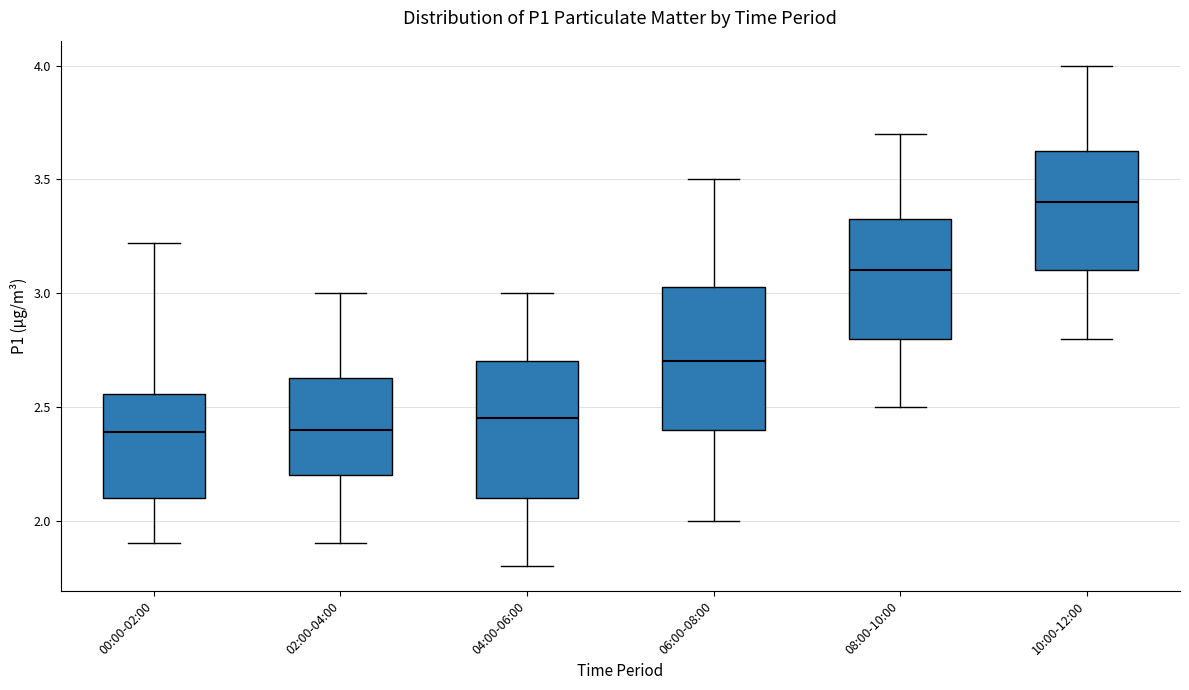

Reading left to right, read every box against the y-axis: the position of its median line, the range the box covers, and the ends of its whiskers. The values are not printed on the chart, so give them approximately, as read against the axis.

00:00-02:00: median 2.40, box 2.10 to 2.55, whiskers 1.90 to 3.20
02:00-04:00: median 2.40, box 2.20 to 2.65, whiskers 1.90 to 3.00
04:00-06:00: median 2.45, box 2.10 to 2.70, whiskers 1.80 to 3.00
06:00-08:00: median 2.70, box 2.40 to 3.05, whiskers 2.00 to 3.50
08:00-10:00: median 3.10, box 2.80 to 3.35, whiskers 2.50 to 3.70
10:00-12:00: median 3.40, box 3.10 to 3.65, whiskers 2.80 to 4.00